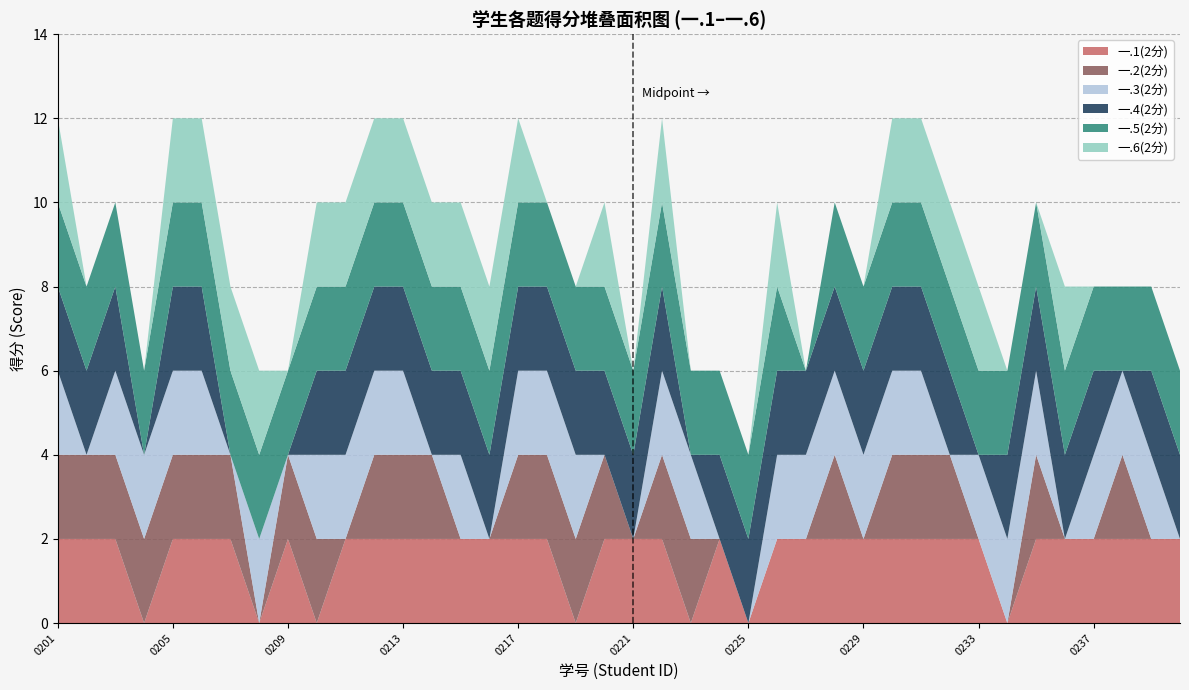

Reading left to right, list all the values displayed in this chart.

一.1(2分): 2234170201=2	2234170202=2	2234170203=2	2234170204=0	2234170205=2	2234170206=2	2234170207=2	2234170208=0	2234170209=2	2234170210=0	2234170211=2	2234170212=2	2234170213=2	2234170214=2	2234170215=2	2234170216=2	2234170217=2	2234170218=2	2234170219=0	2234170220=2	2234170221=2	2234170222=2	2234170223=0	2234170224=2	2234170225=0	2234170226=2	2234170227=2	2234170228=2	2234170229=2	2234170230=2	2234170231=2	2234170232=2	2234170233=2	2234170234=0	2234170235=2	2234170236=2	2234170237=2	2234170238=2	2234170239=2	2234170240=2
一.2(2分): 2234170201=2	2234170202=2	2234170203=2	2234170204=2	2234170205=2	2234170206=2	2234170207=2	2234170208=0	2234170209=2	2234170210=2	2234170211=0	2234170212=2	2234170213=2	2234170214=2	2234170215=0	2234170216=0	2234170217=2	2234170218=2	2234170219=2	2234170220=2	2234170221=0	2234170222=2	2234170223=2	2234170224=0	2234170225=0	2234170226=0	2234170227=0	2234170228=2	2234170229=0	2234170230=2	2234170231=2	2234170232=2	2234170233=0	2234170234=0	2234170235=2	2234170236=0	2234170237=0	2234170238=2	2234170239=0	2234170240=0
一.3(2分): 2234170201=2	2234170202=0	2234170203=2	2234170204=2	2234170205=2	2234170206=2	2234170207=0	2234170208=2	2234170209=0	2234170210=2	2234170211=2	2234170212=2	2234170213=2	2234170214=0	2234170215=2	2234170216=0	2234170217=2	2234170218=2	2234170219=2	2234170220=0	2234170221=0	2234170222=2	2234170223=2	2234170224=0	2234170225=0	2234170226=2	2234170227=2	2234170228=2	2234170229=2	2234170230=2	2234170231=2	2234170232=0	2234170233=2	2234170234=2	2234170235=2	2234170236=0	2234170237=2	2234170238=2	2234170239=2	2234170240=0
一.4(2分): 2234170201=2	2234170202=2	2234170203=2	2234170204=0	2234170205=2	2234170206=2	2234170207=0	2234170208=0	2234170209=0	2234170210=2	2234170211=2	2234170212=2	2234170213=2	2234170214=2	2234170215=2	2234170216=2	2234170217=2	2234170218=2	2234170219=2	2234170220=2	2234170221=2	2234170222=2	2234170223=0	2234170224=2	2234170225=2	2234170226=2	2234170227=2	2234170228=2	2234170229=2	2234170230=2	2234170231=2	2234170232=2	2234170233=0	2234170234=2	2234170235=2	2234170236=2	2234170237=2	2234170238=0	2234170239=2	2234170240=2
一.5(2分): 2234170201=2	2234170202=2	2234170203=2	2234170204=2	2234170205=2	2234170206=2	2234170207=2	2234170208=2	2234170209=2	2234170210=2	2234170211=2	2234170212=2	2234170213=2	2234170214=2	2234170215=2	2234170216=2	2234170217=2	2234170218=2	2234170219=2	2234170220=2	2234170221=2	2234170222=2	2234170223=2	2234170224=2	2234170225=2	2234170226=2	2234170227=0	2234170228=2	2234170229=2	2234170230=2	2234170231=2	2234170232=2	2234170233=2	2234170234=2	2234170235=2	2234170236=2	2234170237=2	2234170238=2	2234170239=2	2234170240=2
一.6(2分): 2234170201=2	2234170202=0	2234170203=0	2234170204=0	2234170205=2	2234170206=2	2234170207=2	2234170208=2	2234170209=0	2234170210=2	2234170211=2	2234170212=2	2234170213=2	2234170214=2	2234170215=2	2234170216=2	2234170217=2	2234170218=0	2234170219=0	2234170220=2	2234170221=0	2234170222=2	2234170223=0	2234170224=0	2234170225=0	2234170226=2	2234170227=0	2234170228=0	2234170229=0	2234170230=2	2234170231=2	2234170232=2	2234170233=2	2234170234=0	2234170235=0	2234170236=2	2234170237=0	2234170238=0	2234170239=0	2234170240=0